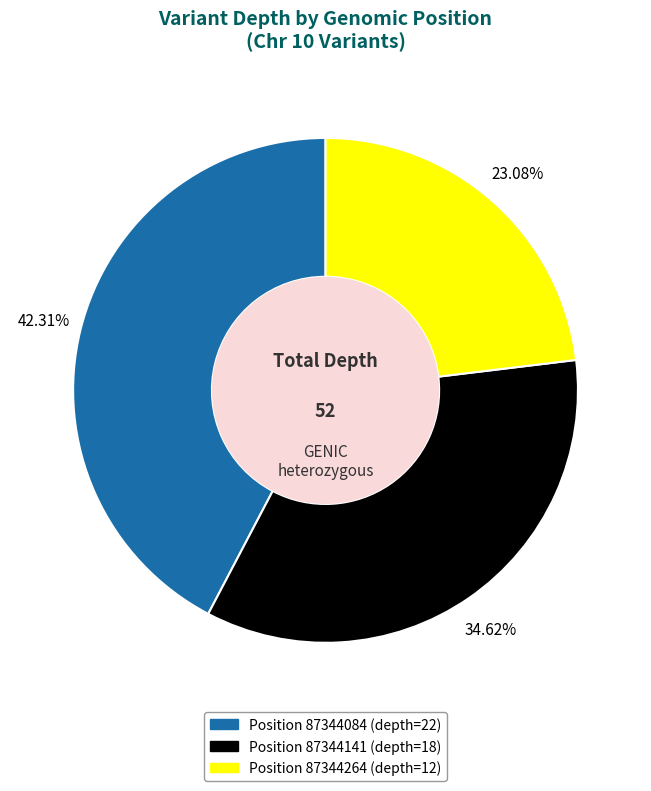

Count the number of slices in the pie.

3